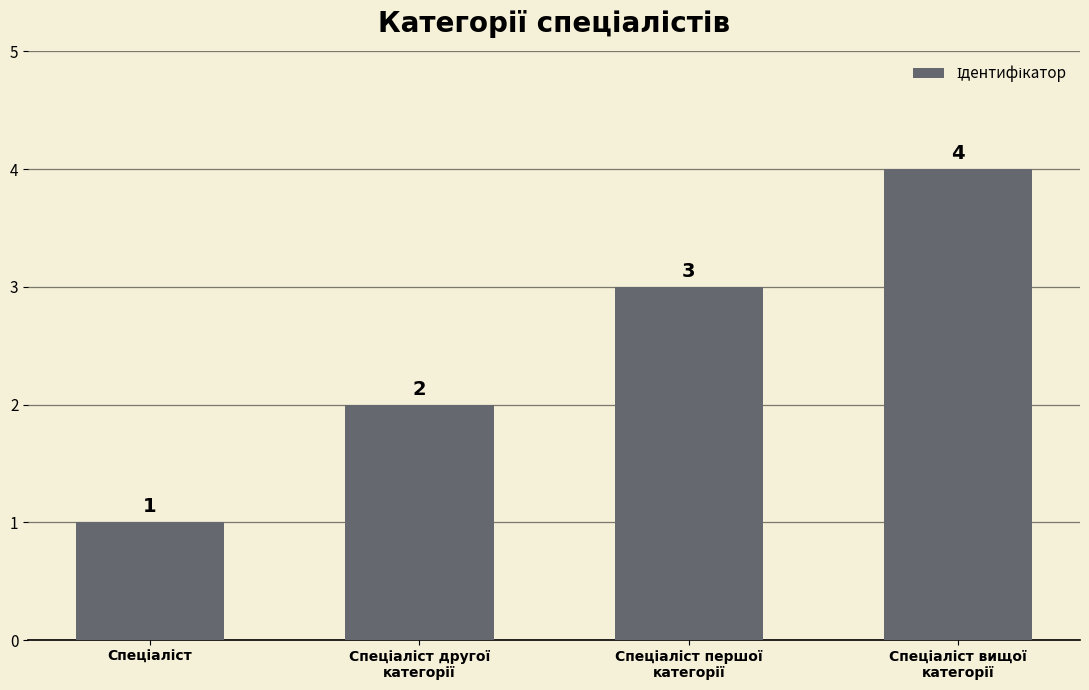

What is the value of the 1st bar from the left?

1